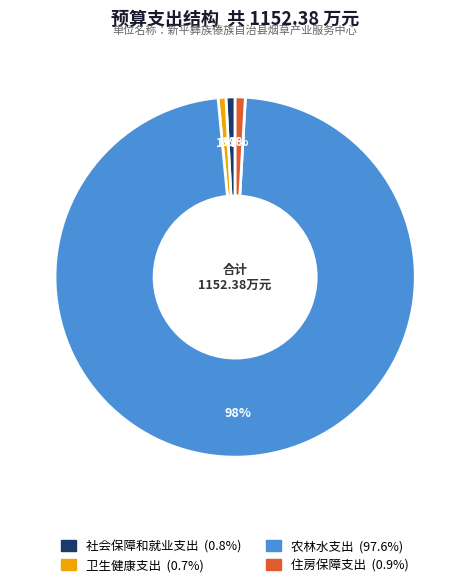

Is the sum of 住房保障支出 and 社会保障和就业支出 greater than half?

No